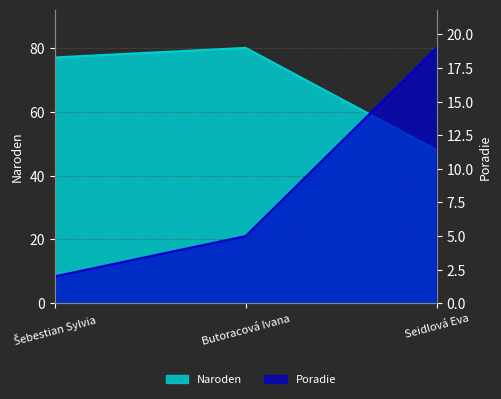

Reading left to right, transcribe all the data shown in this chart.

Poradie: 2	5	19
Naroden: 77	80	48